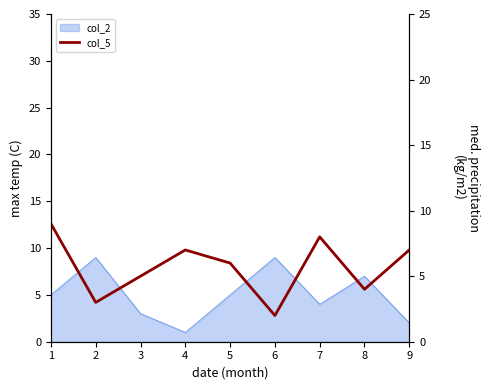

The chart shows a value of 2 at 5. True or false?

False